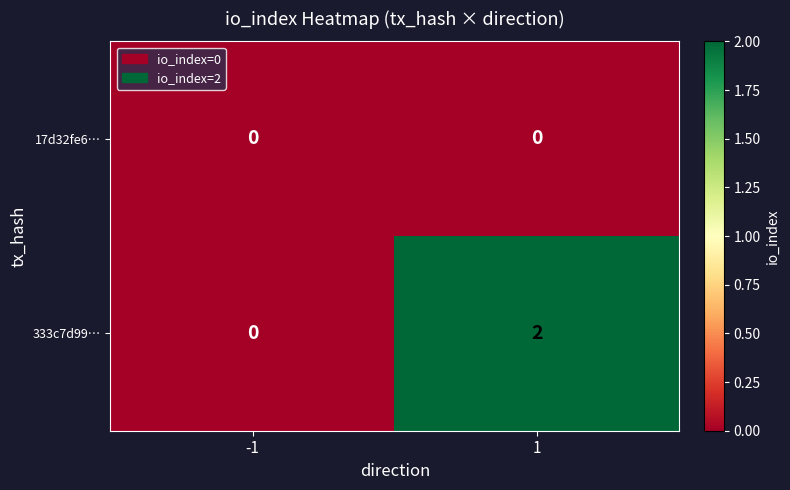

What is the maximum value shown in the chart?

2